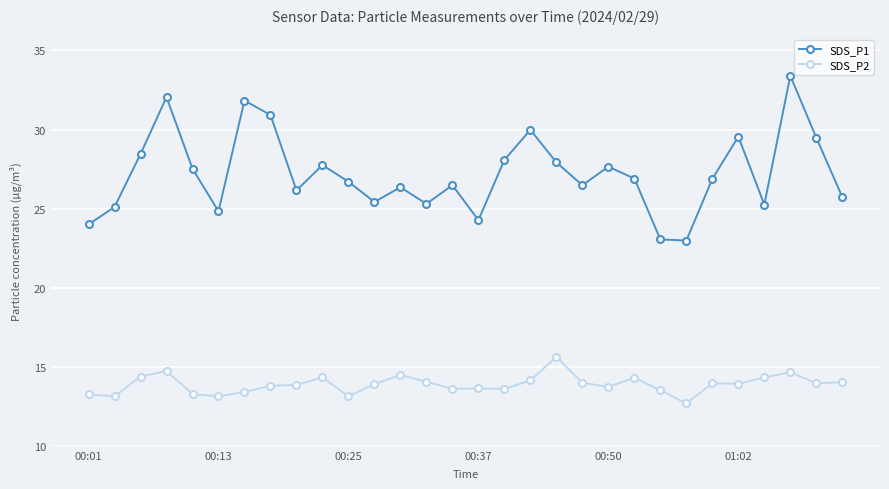

What is the minimum value shown in the chart?

12.7